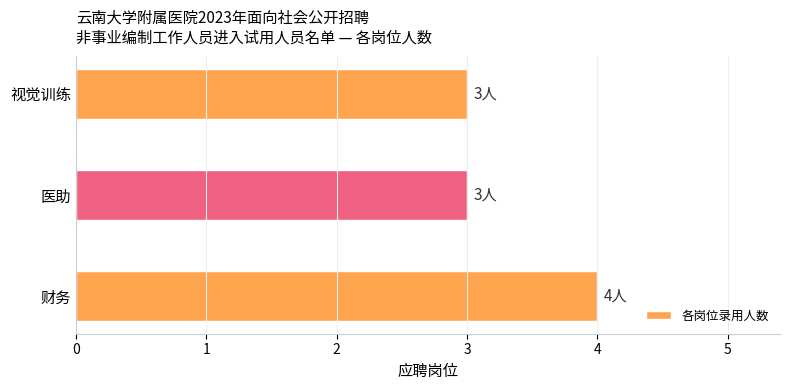

What is the difference between the maximum and minimum values?

1